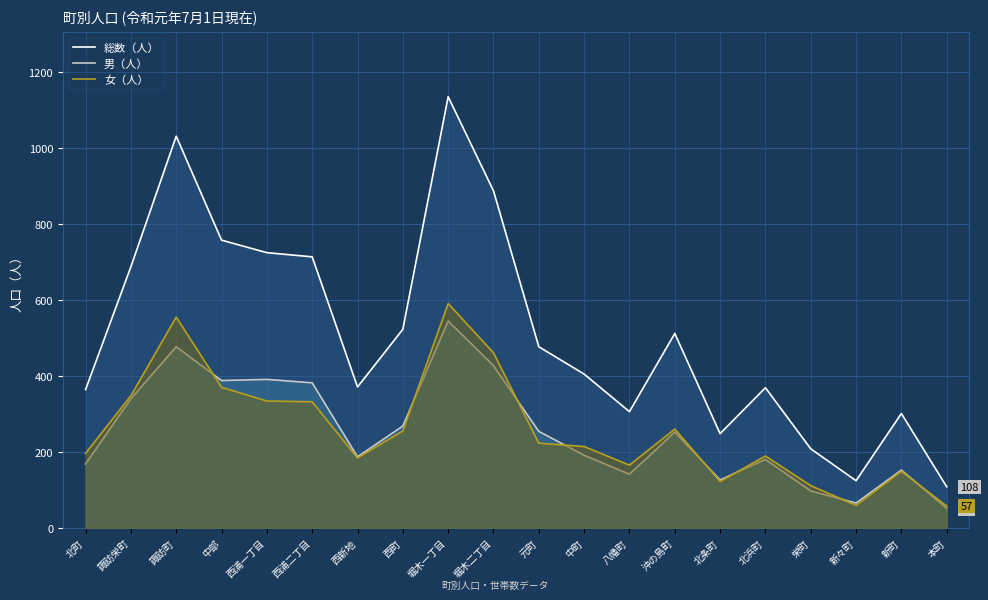

At which category does 女（人） reach its first local peak?

諏訪町